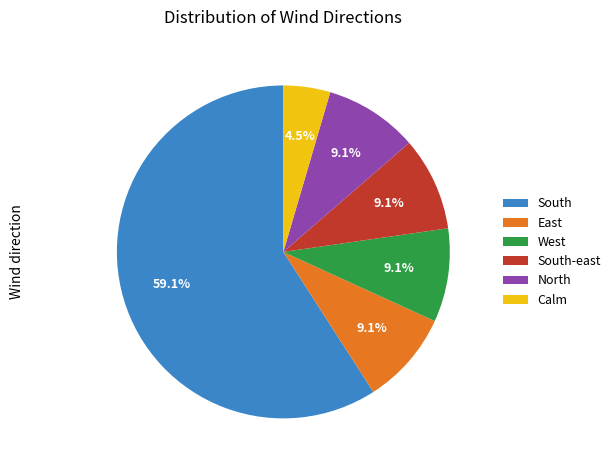

What percentage is NOT represented by South-east?

90.9%